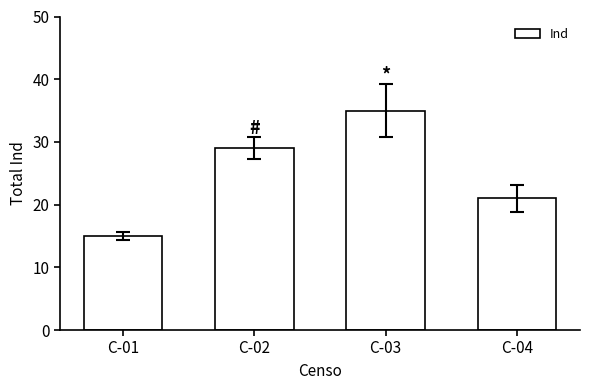

True or false: the data shows 21 at C-04.

True